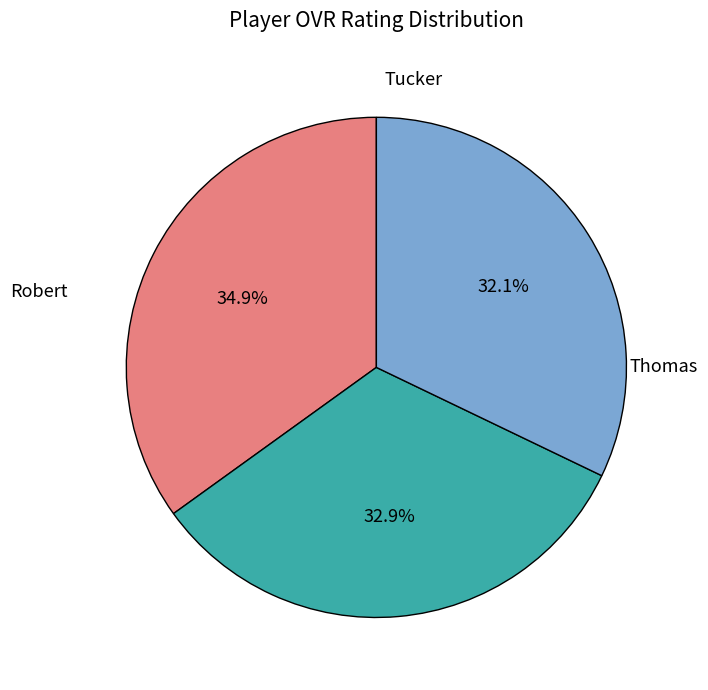

Is there any slice that represents more than half of the pie?

No